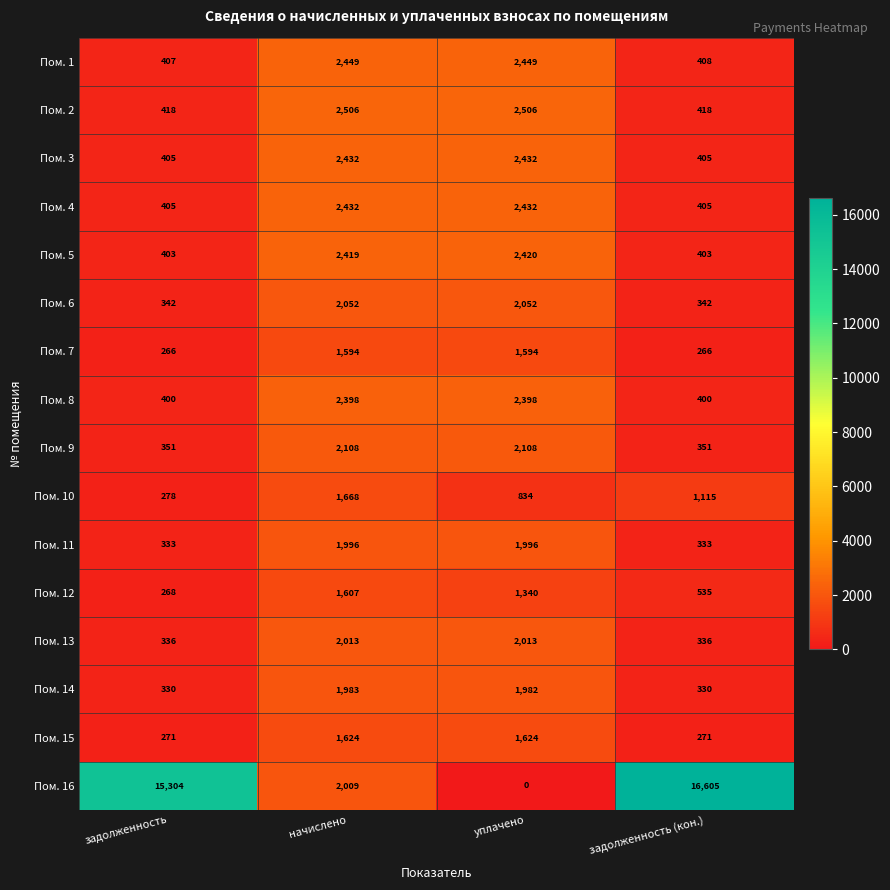

At how many categories does at least one series exceed 11902?

2